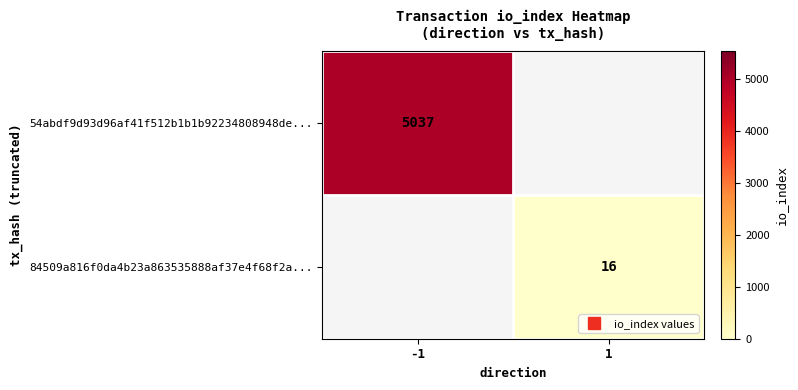

Rank the series by their maximum value, from highest to lowest.

54abdf9d93d96af41f512b1b1b92234808948de..., 84509a816f0da4b23a863535888af37e4f68f2a...